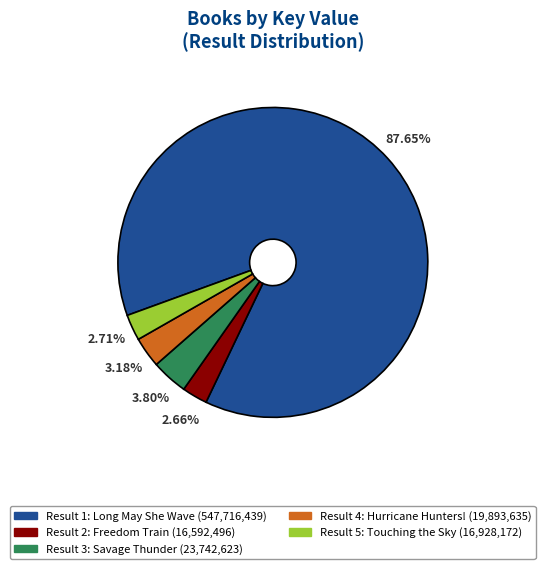

How many slices are in this pie chart?

5